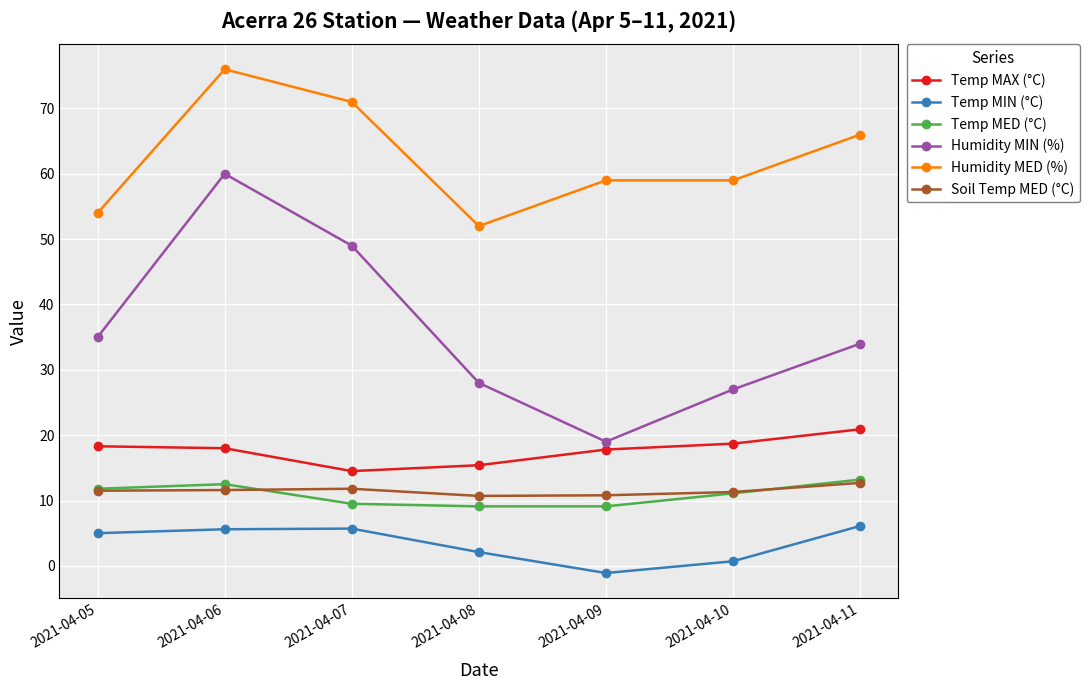

True or false: Temp MAX (°C) and Temp MED (°C) cross at least once.

False